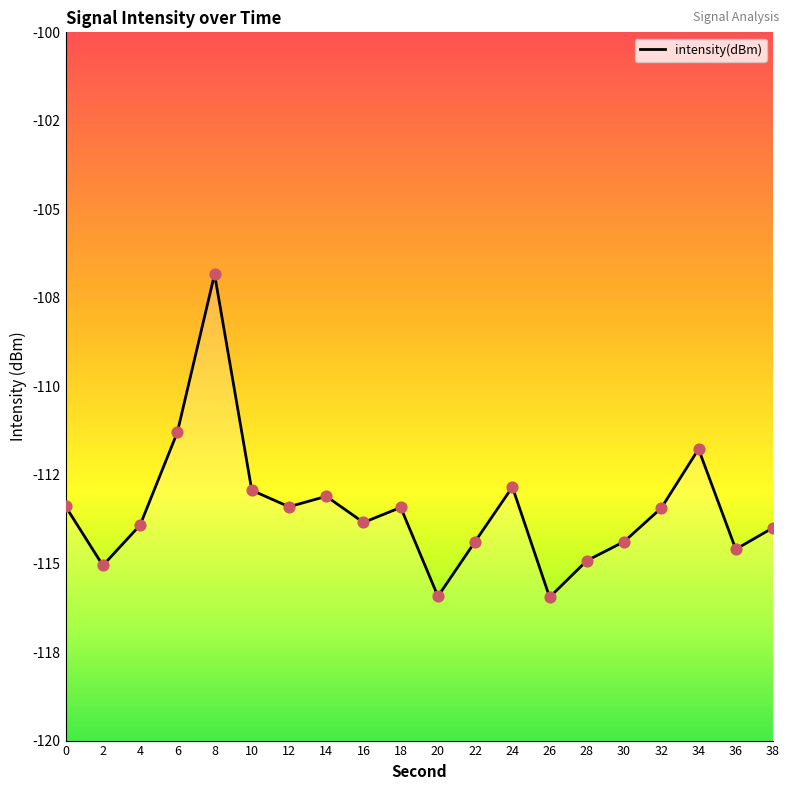

Between 2 and 22, which is larger?

22